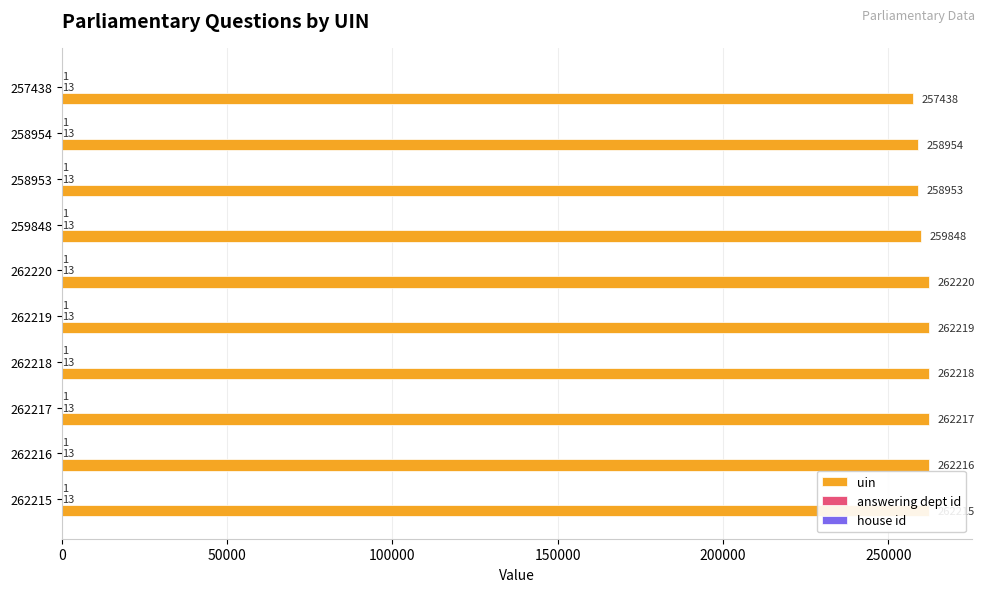

What is the sum of the uin values at 257438 and 262216?

519654